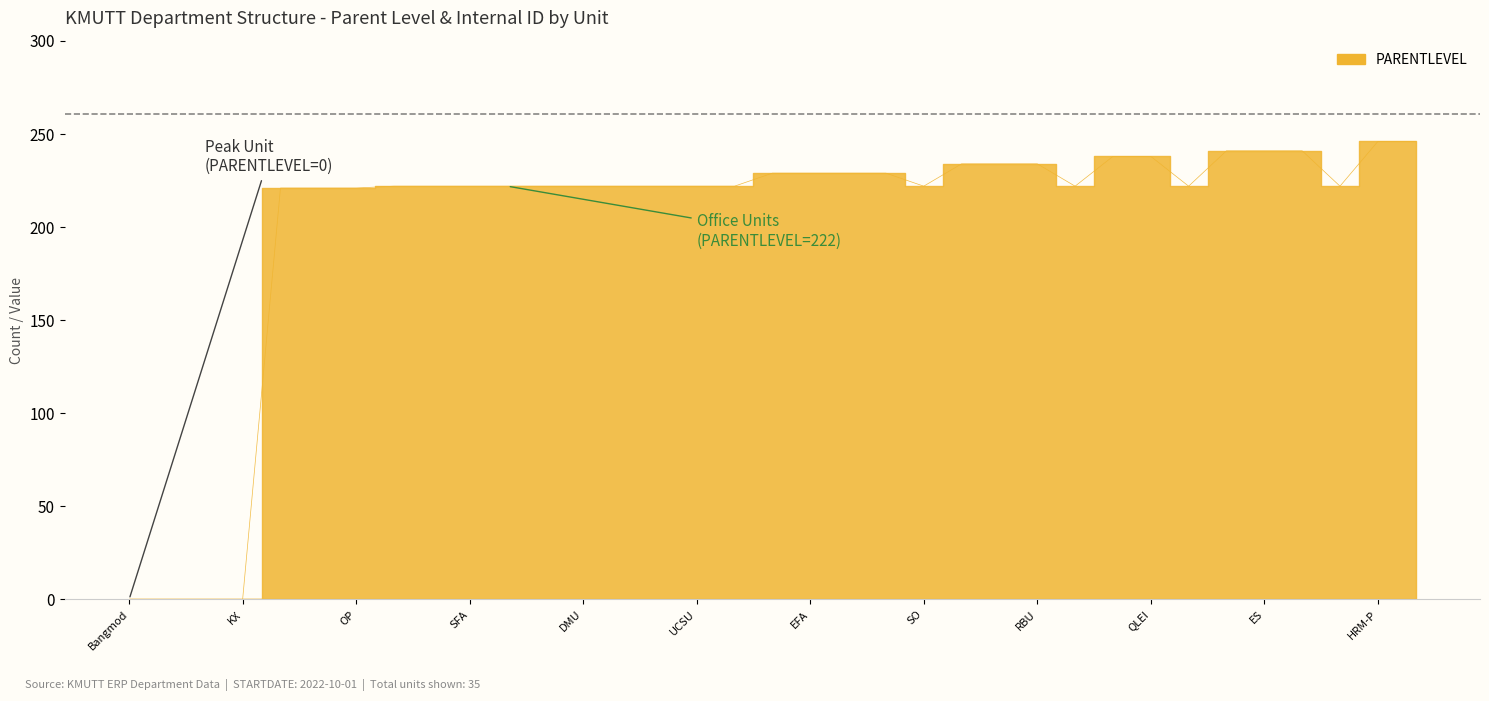

Between TDI and HRM, which is larger?

TDI